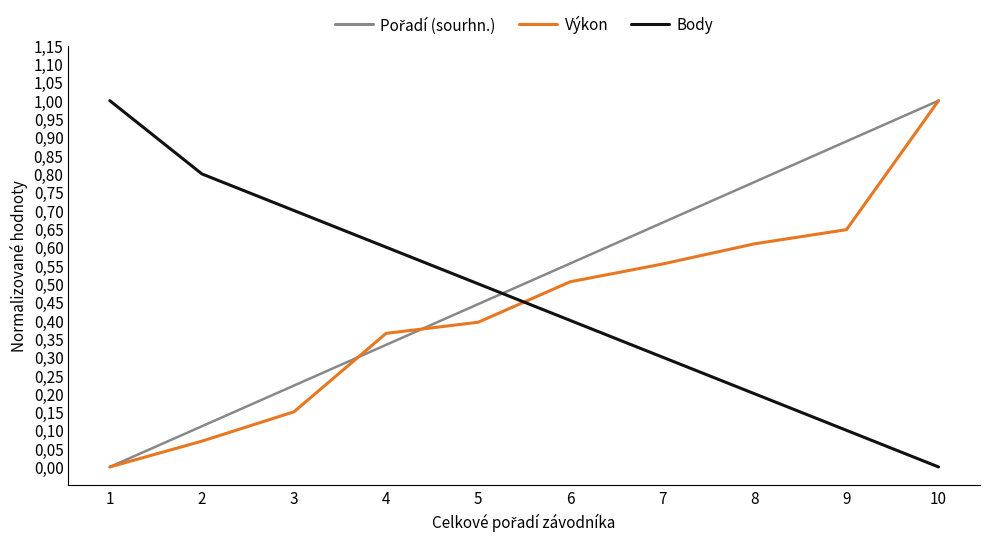

Reading left to right, extract all data points from this chart.

Pořadí (sourhn.): 1=0.0	2=0.1	3=0.2	4=0.3	5=0.4	6=0.6	7=0.7	8=0.8	9=0.9	10=1.0
Výkon: 1=0.0	2=0.1	3=0.2	4=0.4	5=0.4	6=0.5	7=0.6	8=0.6	9=0.6	10=1.0
Body: 1=1.0	2=0.8	3=0.7	4=0.6	5=0.5	6=0.4	7=0.3	8=0.2	9=0.1	10=0.0